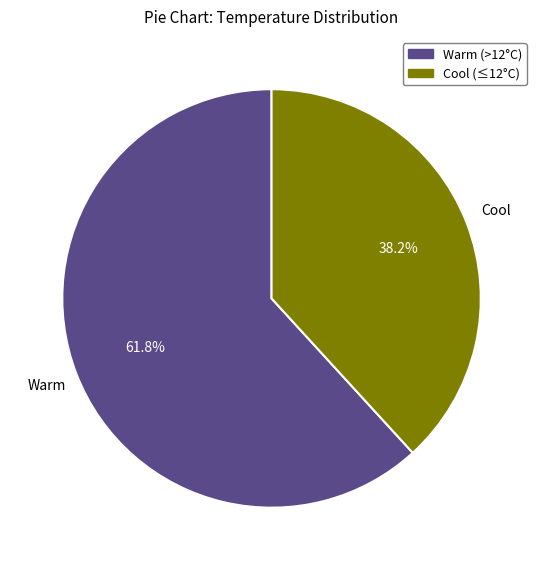

Is there any slice that represents more than half of the pie?

Yes